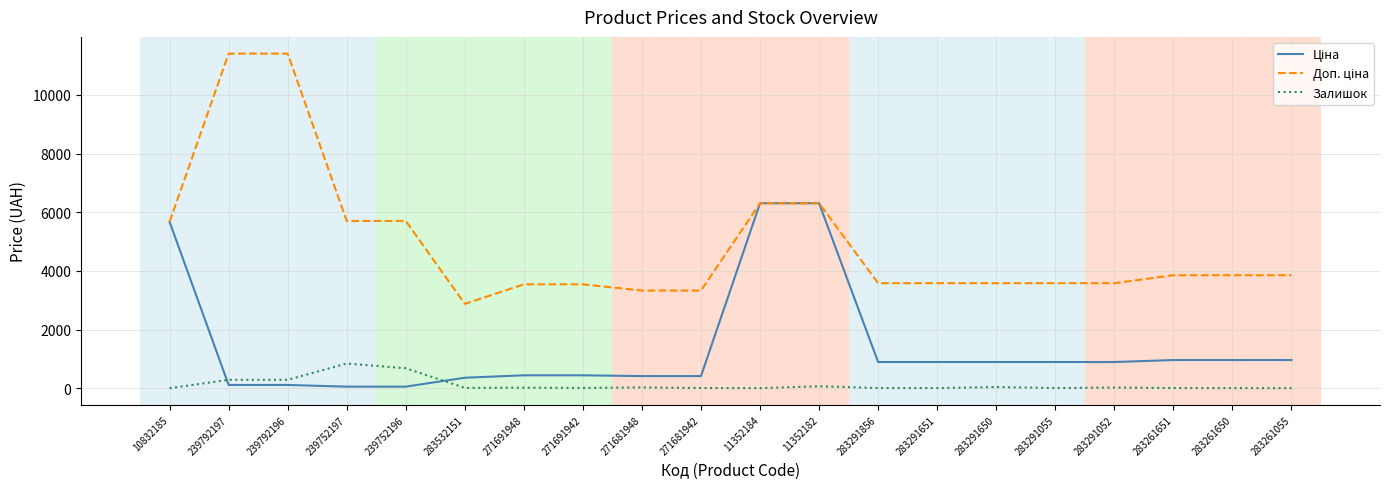

The Залишок series shows 845.0 at 239752197. True or false?

True